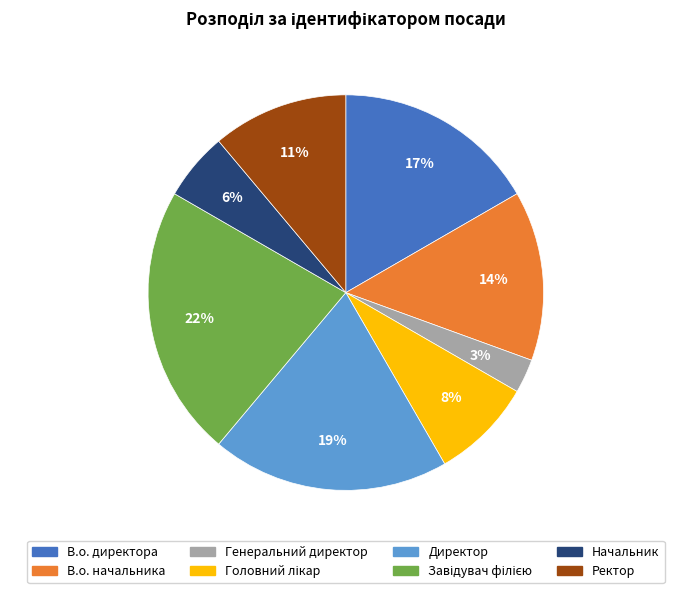

What percentage is the Генеральний директор slice, to the nearest percent?

3%